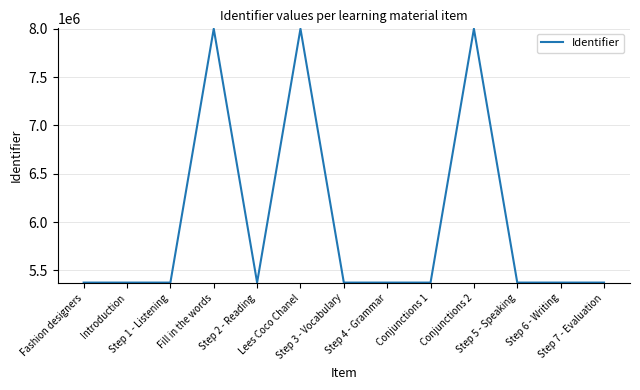

What is the difference between the maximum and minimum values?

2625912